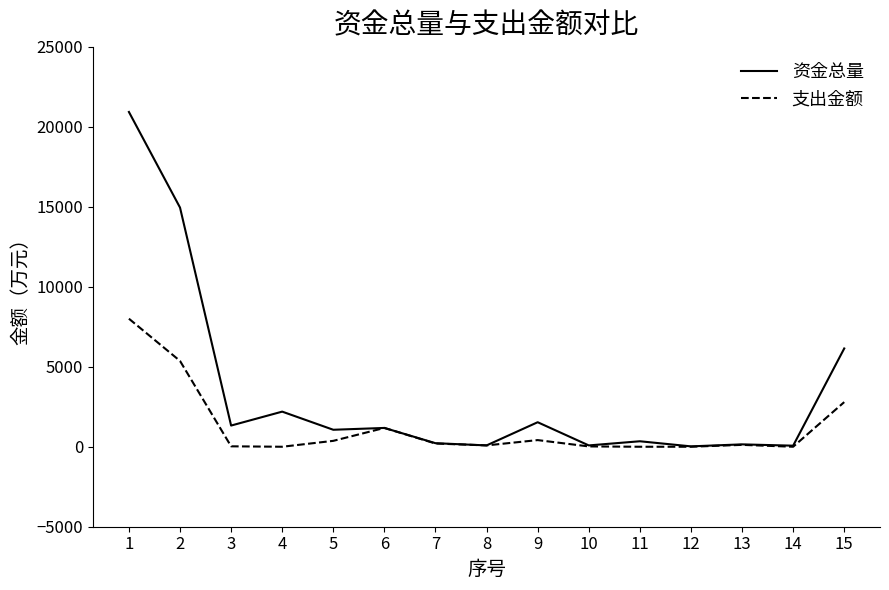

What is the total value across all series at 7?

424.1